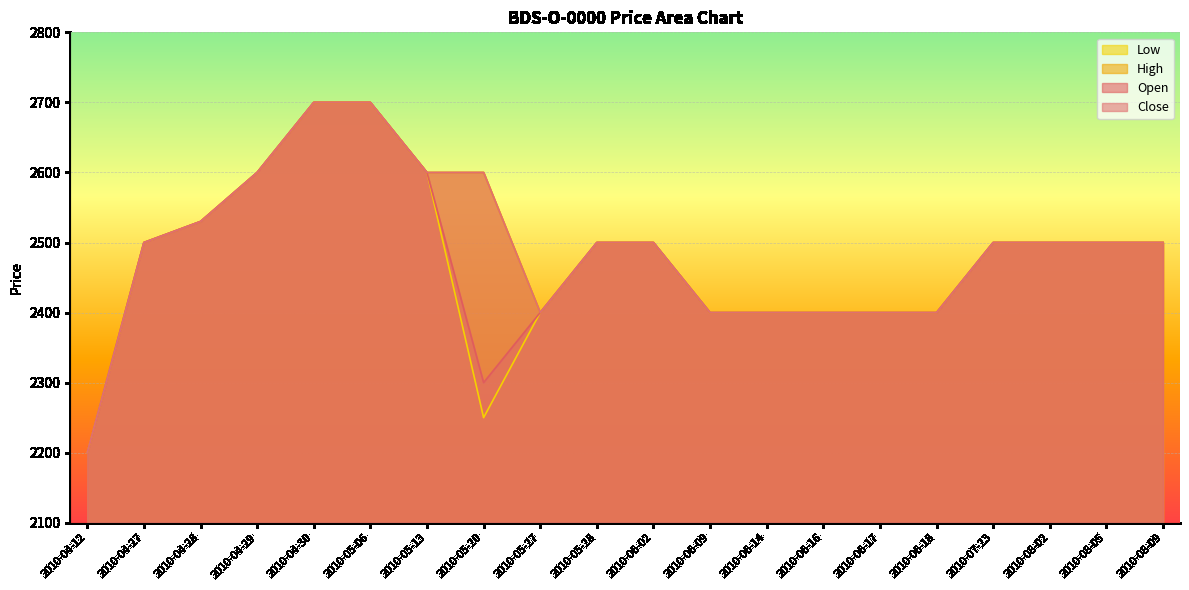

What position from the left is 2010-06-17?

15